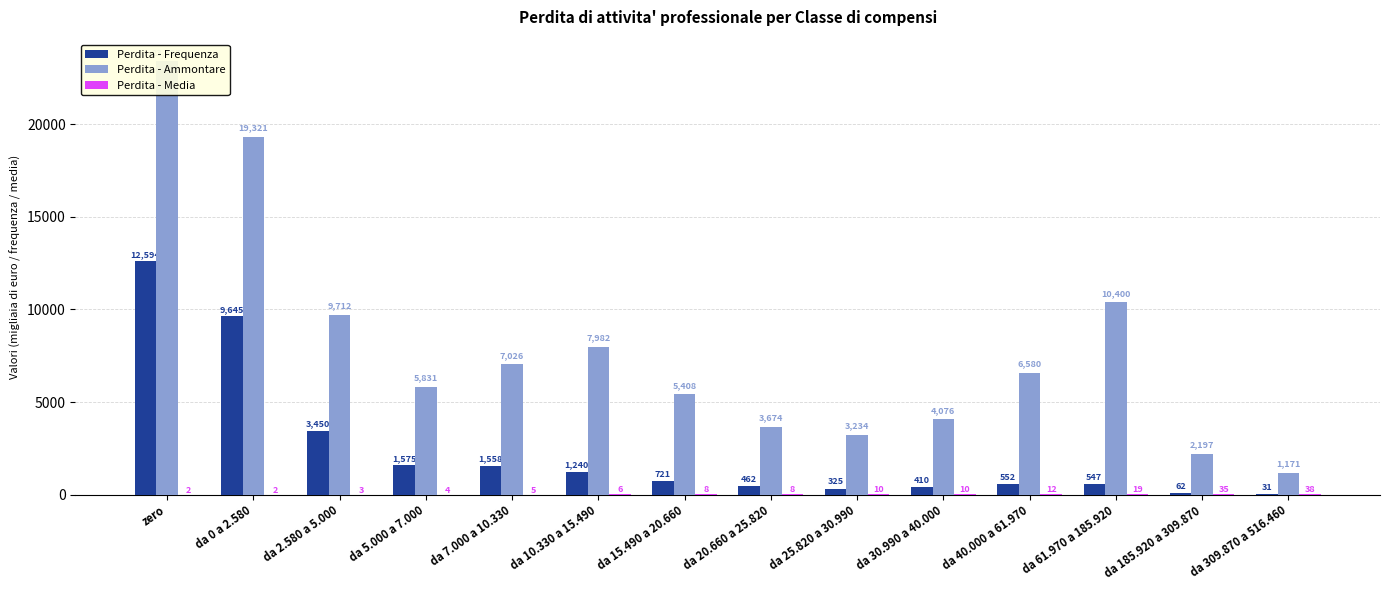

Which series has the largest total across all categories?

Perdita - Ammontare